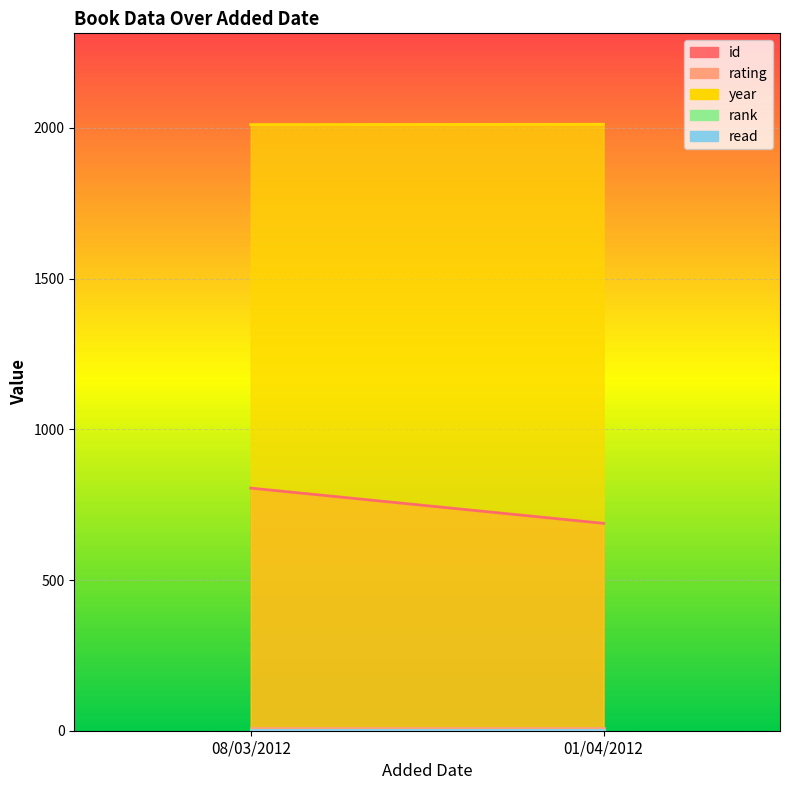

What value does the read series have at 08/03/2012?

1